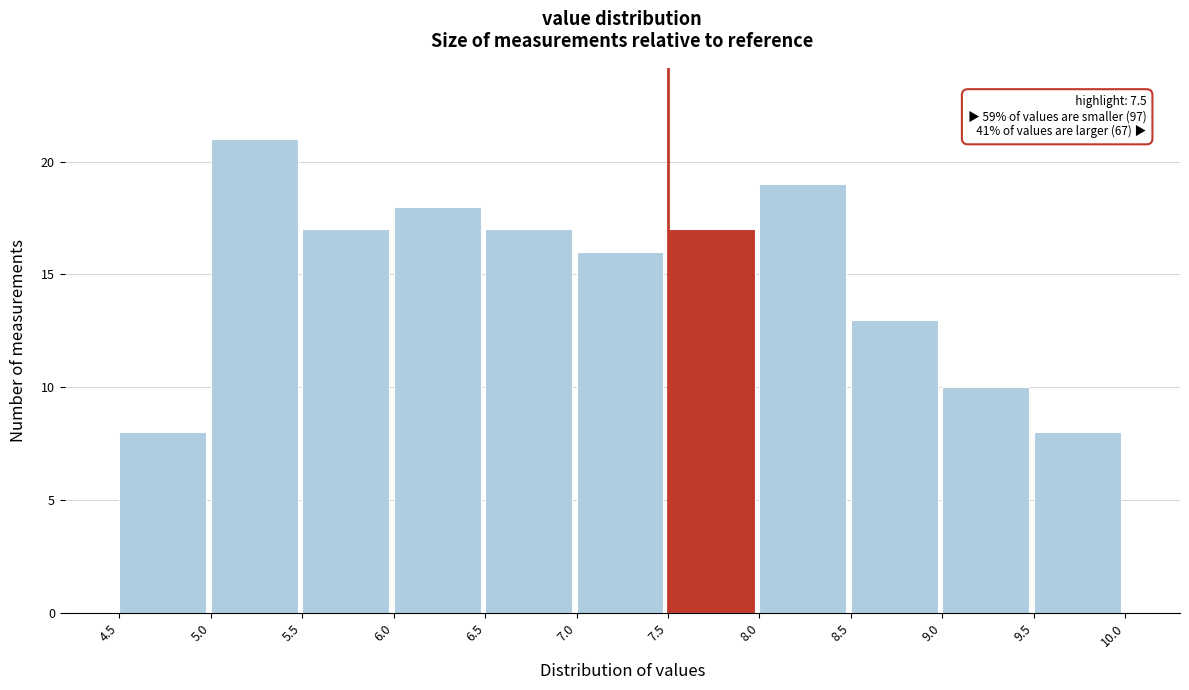

Over which range of the x-axis is the bar tallest?

5.0 to 5.5